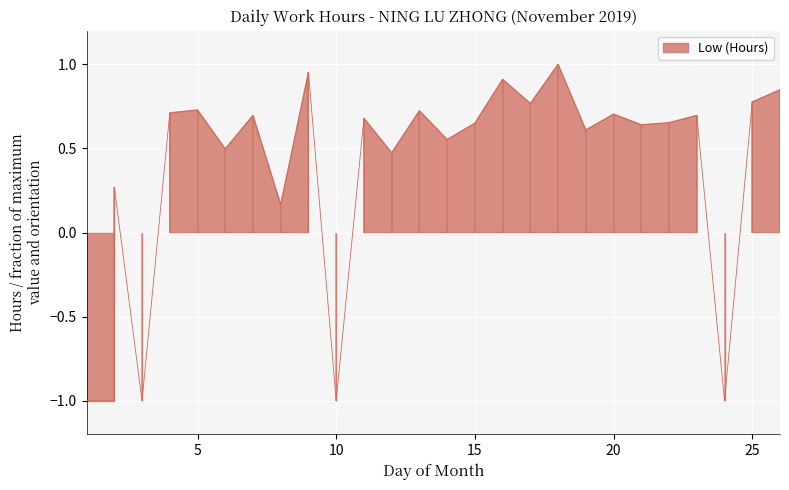

Where is the first local maximum?

2